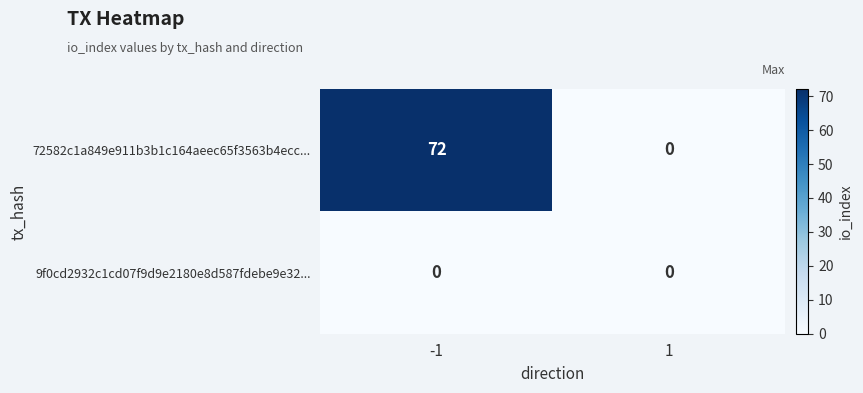

List the series in order of their peak value, lowest first.

9f0cd2932c1cd07f9d9e2180e8d587fdebe9e32..., 72582c1a849e911b3b1c164aeec65f3563b4ecc...